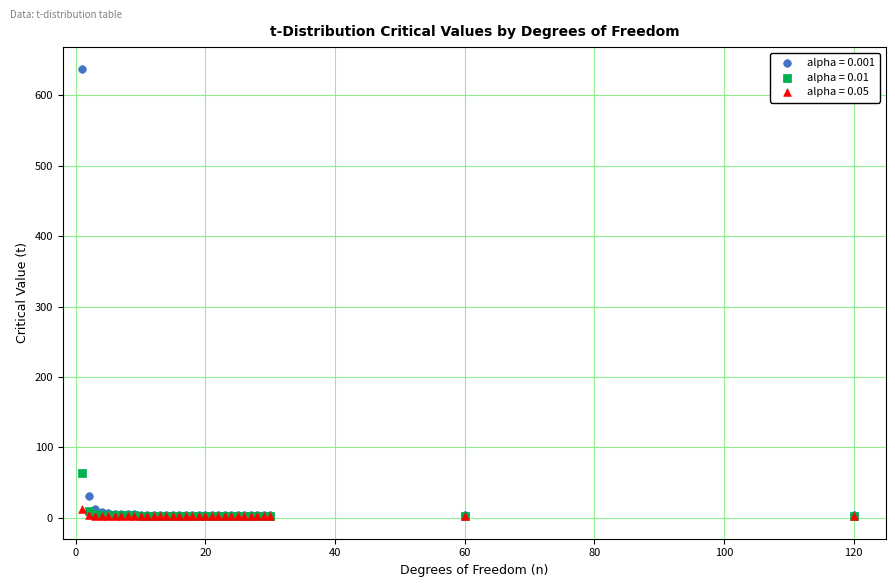

Across all series, what Y value is closest to 319?

63.7